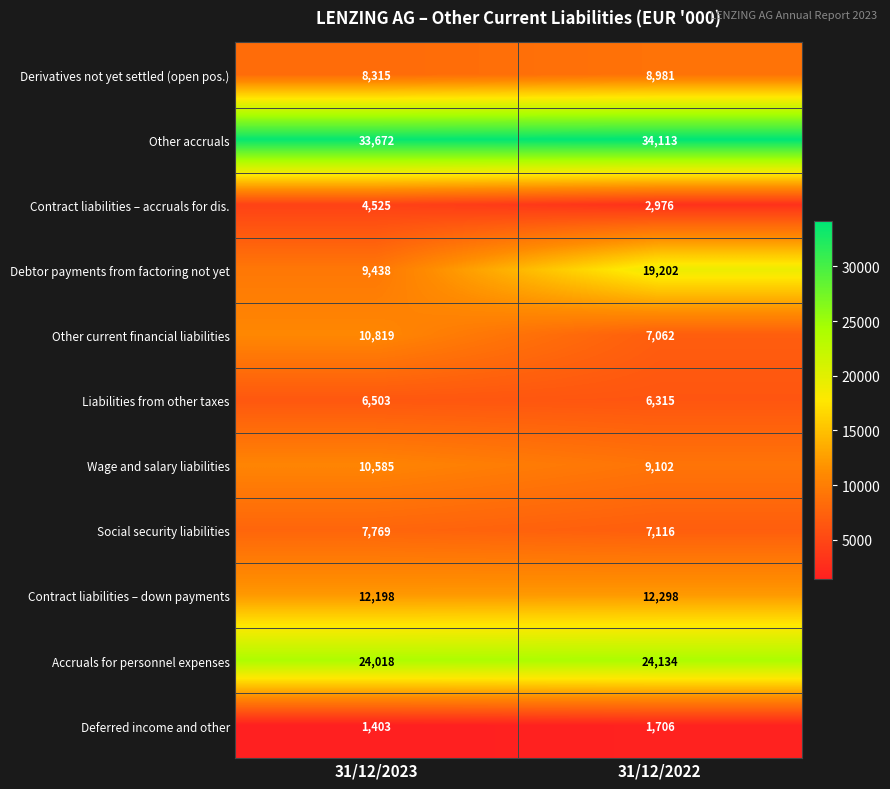

At 31/12/2022, list the series in order from smallest to largest.

Deferred income and other, Contract liabilities – accruals for dis., Liabilities from other taxes, Other current financial liabilities, Social security liabilities, Derivatives not yet settled (open pos.), Wage and salary liabilities, Contract liabilities – down payments, Debtor payments from factoring not yet, Accruals for personnel expenses, Other accruals